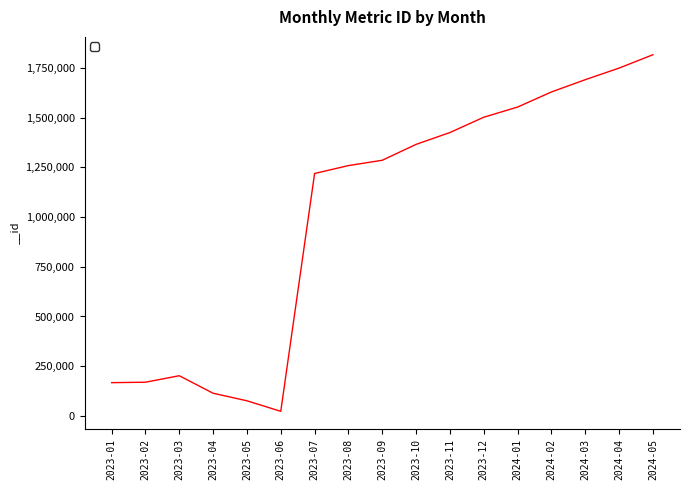

Does the chart display data point markers on the line(s)?

No